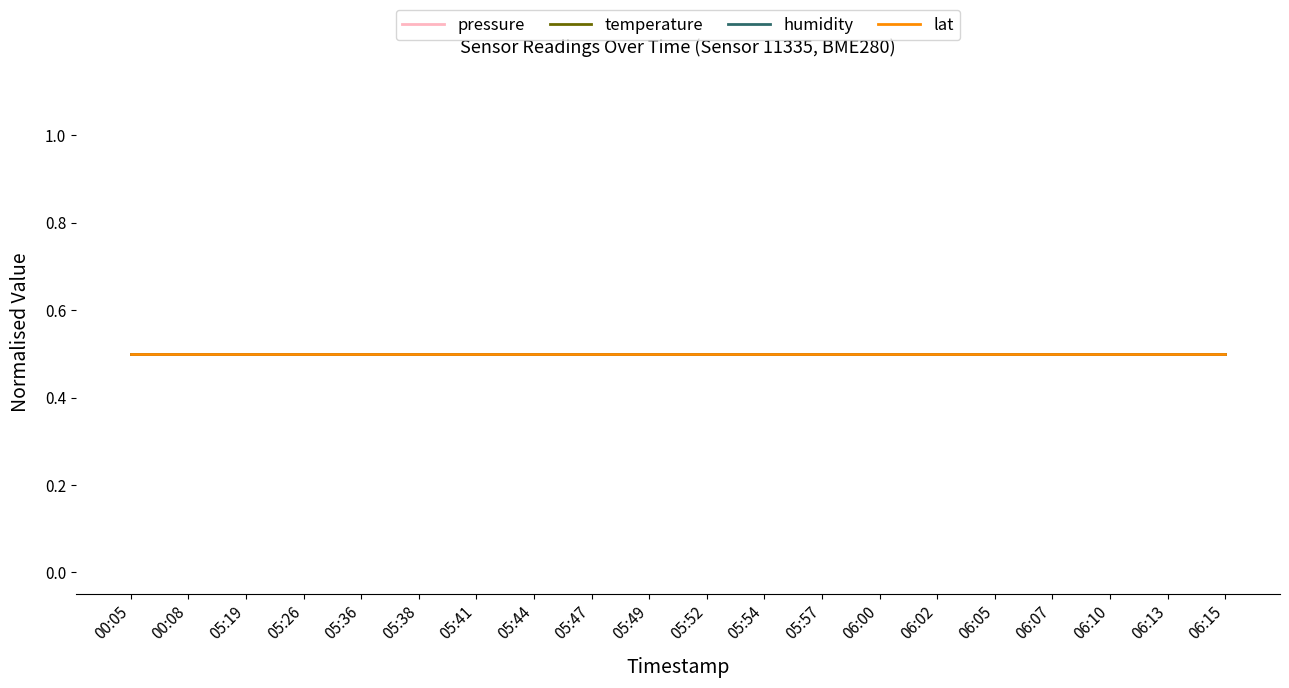

Which category has the lowest value across all series?

00:05